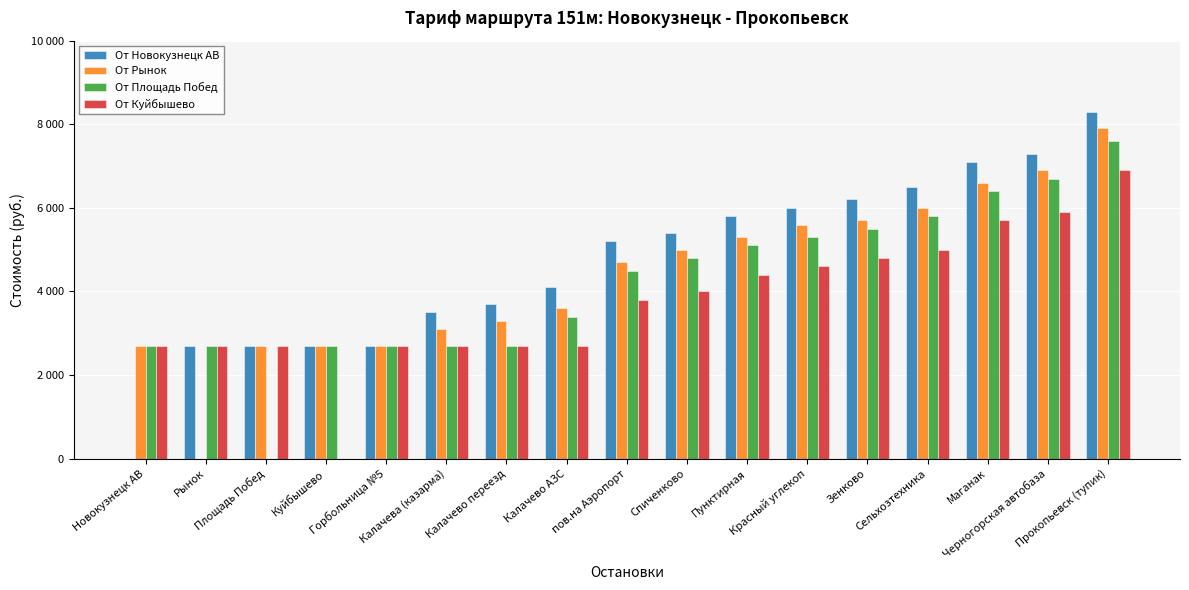

At which label is От Новокузнецк АВ closest to 4150?

Калачево АЗС